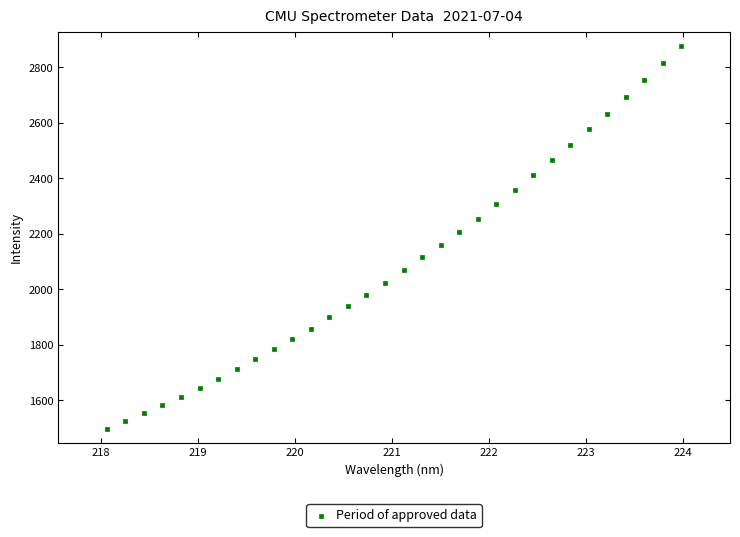

What is the range of X values (max minus min)?

5.9